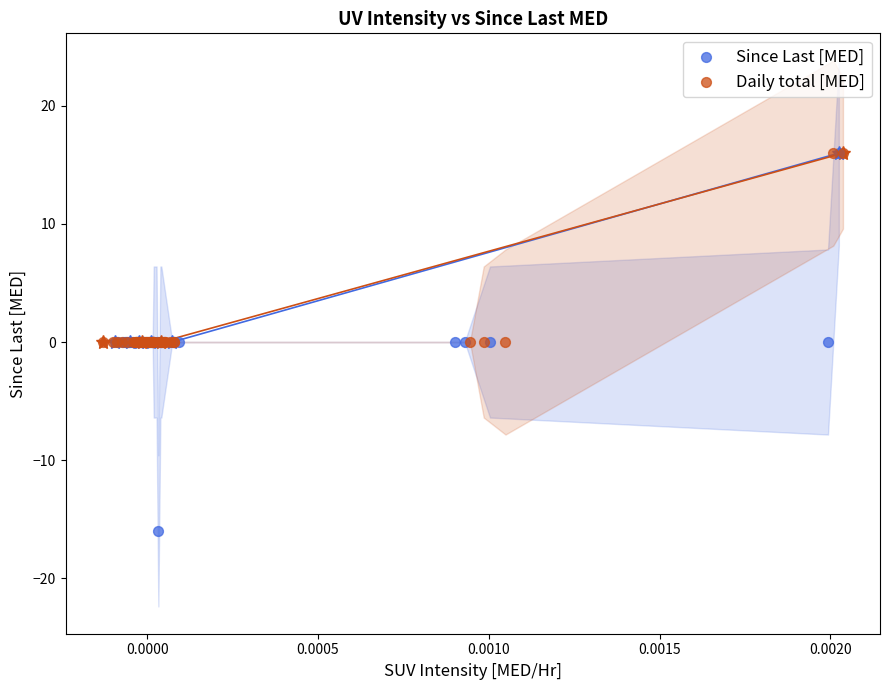

Which series reaches the minimum Y coordinate?

Since Last [MED]